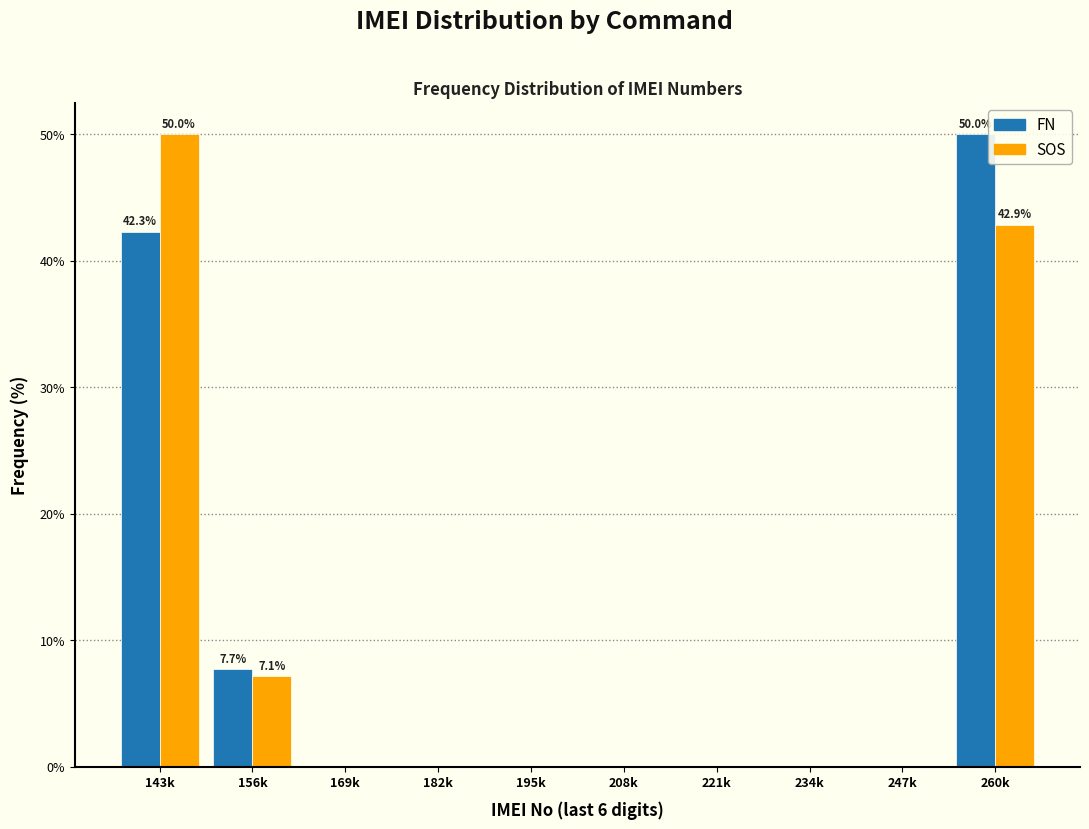

True or false: FN has a value of 7.7 at 156k.

True